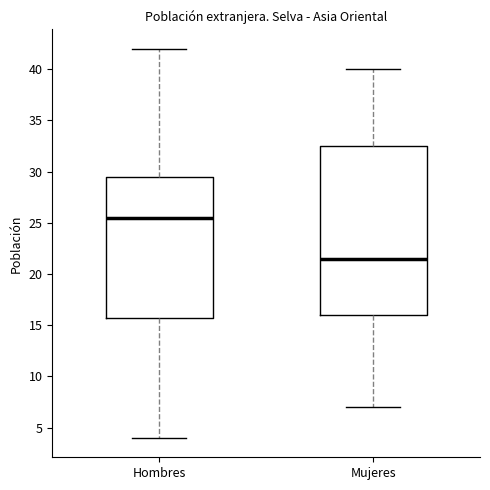

Which box is the tallest, from its lower edge to its upper edge?

Mujeres